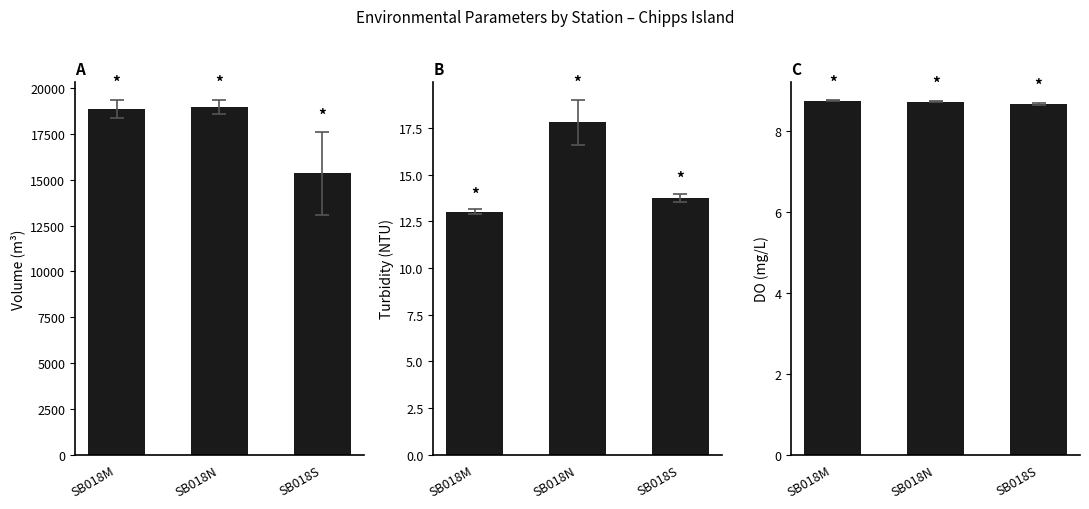

Reading right to left, extract all data points from this chart.

Volume (m³): 15368.4	18974.7	18847.7
Turbidity (NTU): 13.8	17.8	13.0
DO (mg/L): 8.7	8.7	8.7